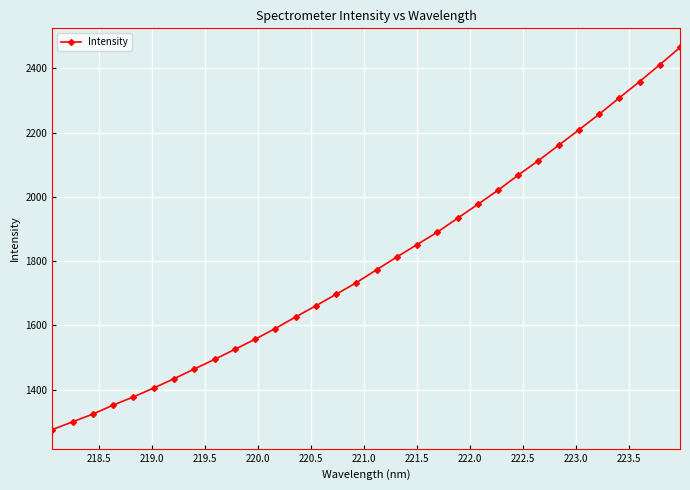

What is the minimum value shown in the chart?

1276.1